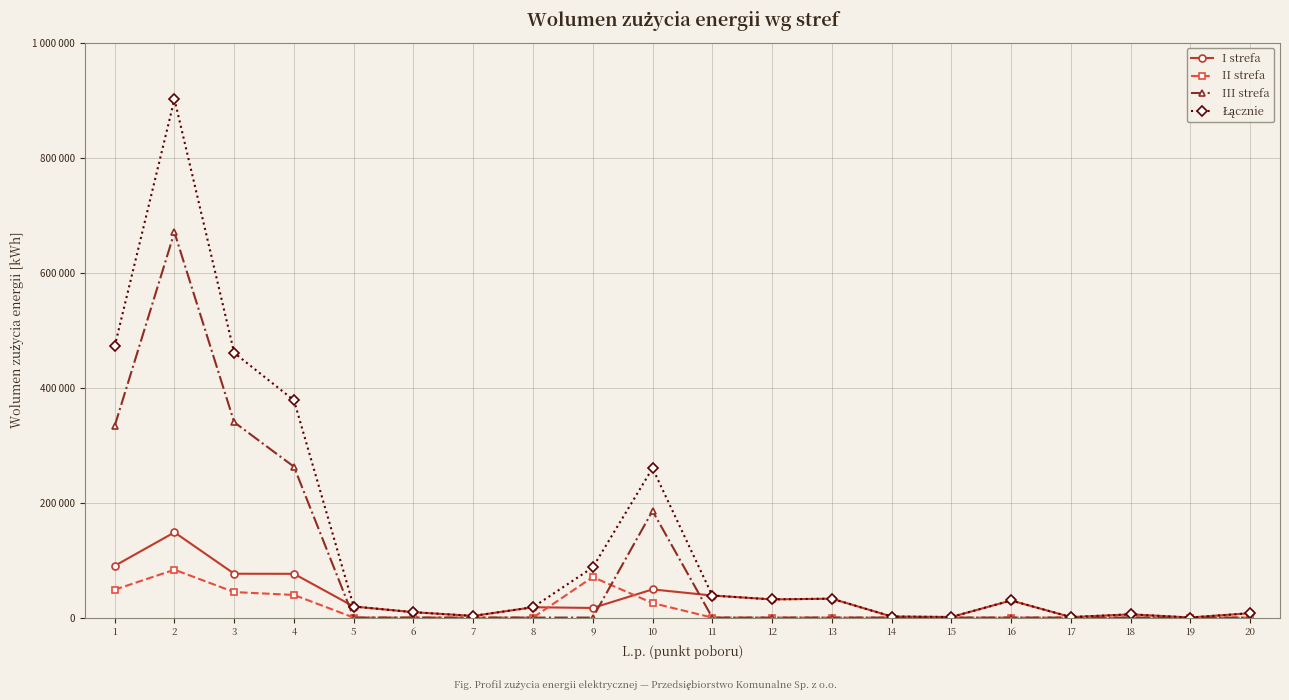

Is this an area chart (filled region under the line)?

No